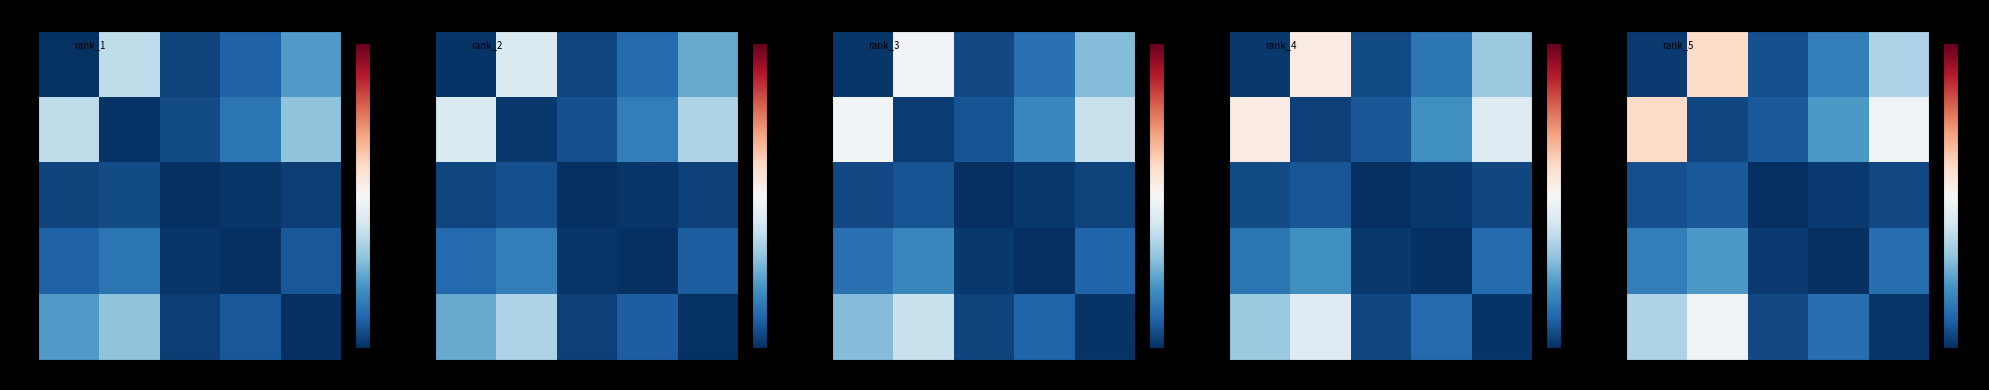

True or false: 200 has a value of 1.6 at 100.

False